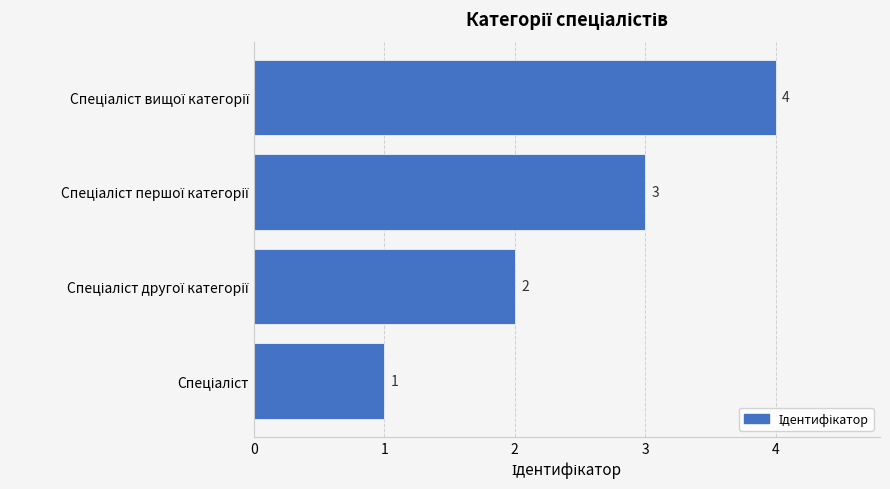

What is the greatest value displayed?

4